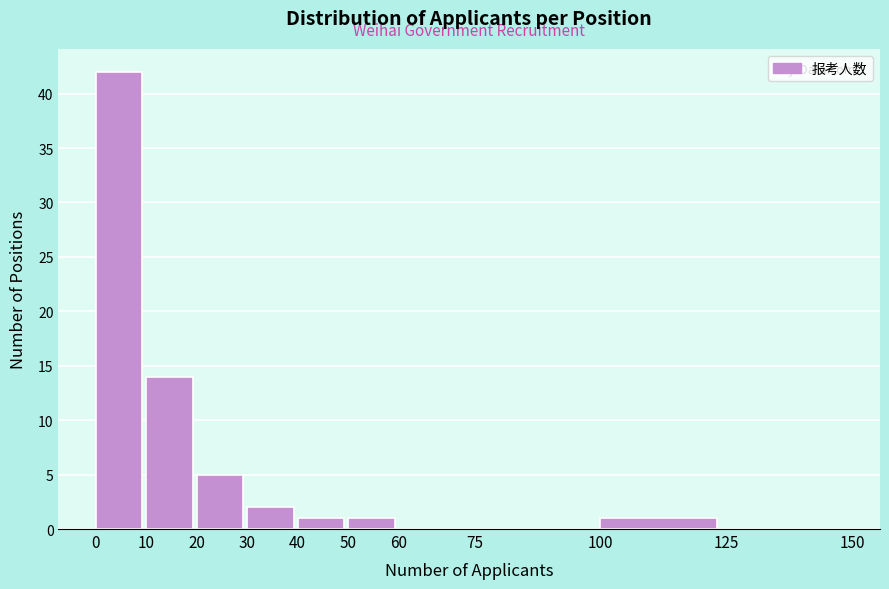

What is the height of the bar covering 50 to 60 on the x-axis? The values are not printed on the chart, so give them approximately, as read against the axis.

1